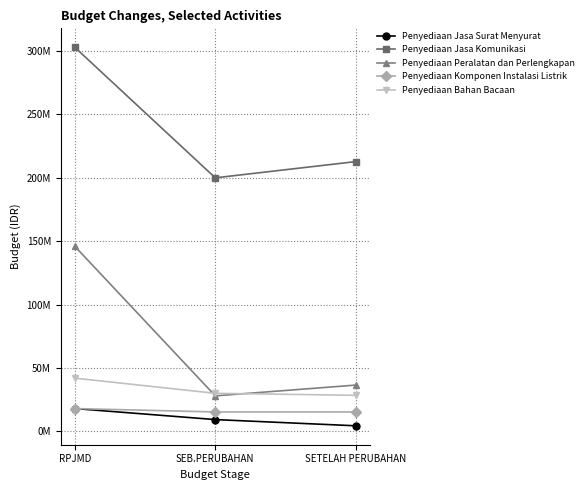

What is the difference between the maximum and minimum values in the Penyediaan Peralatan dan Perlengkapan series?

118000000